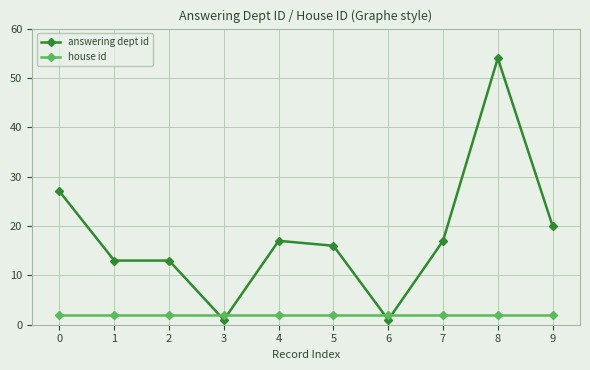

Which series has the widest spread of values?

answering dept id